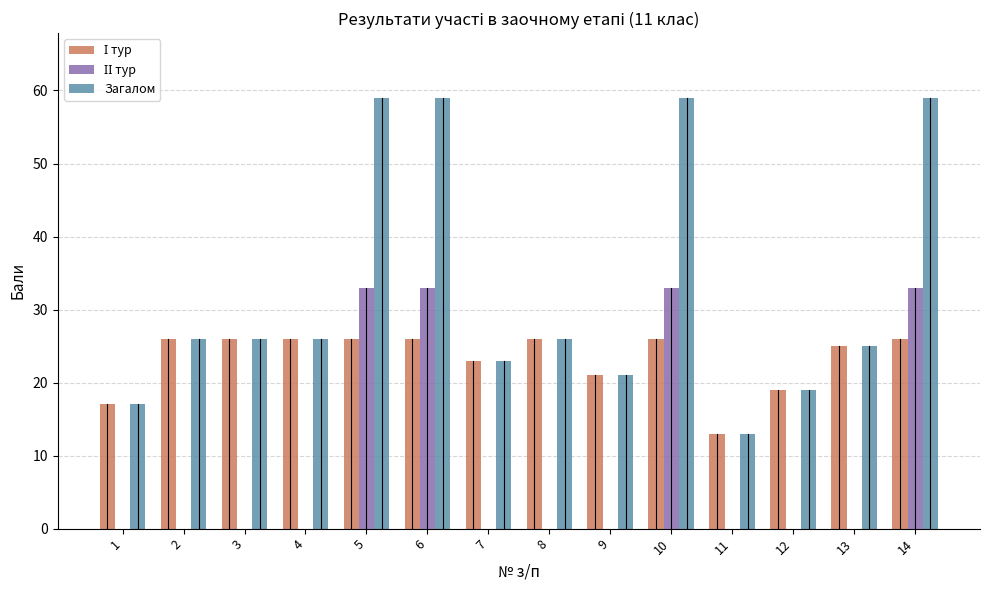

What is the maximum value shown in the chart?

59